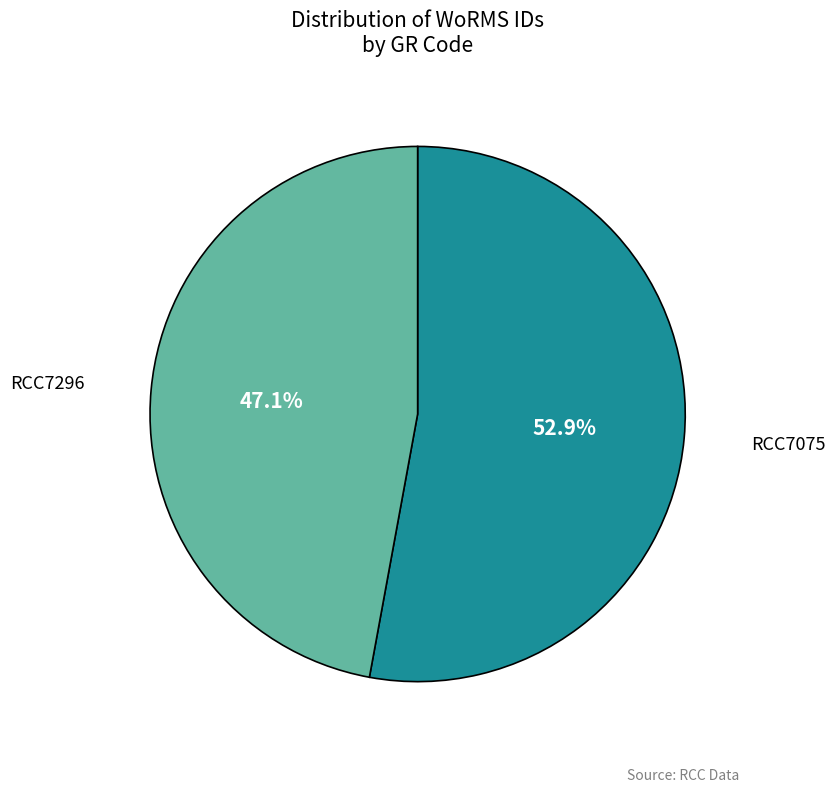

Does any single category account for the majority?

Yes